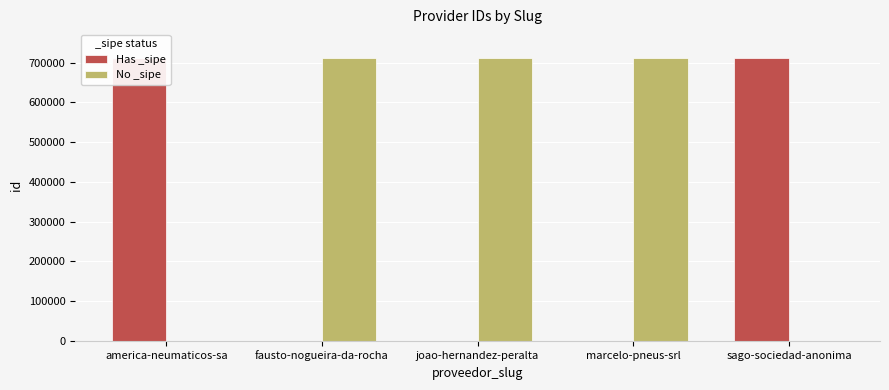

How many data points does each series have?

5